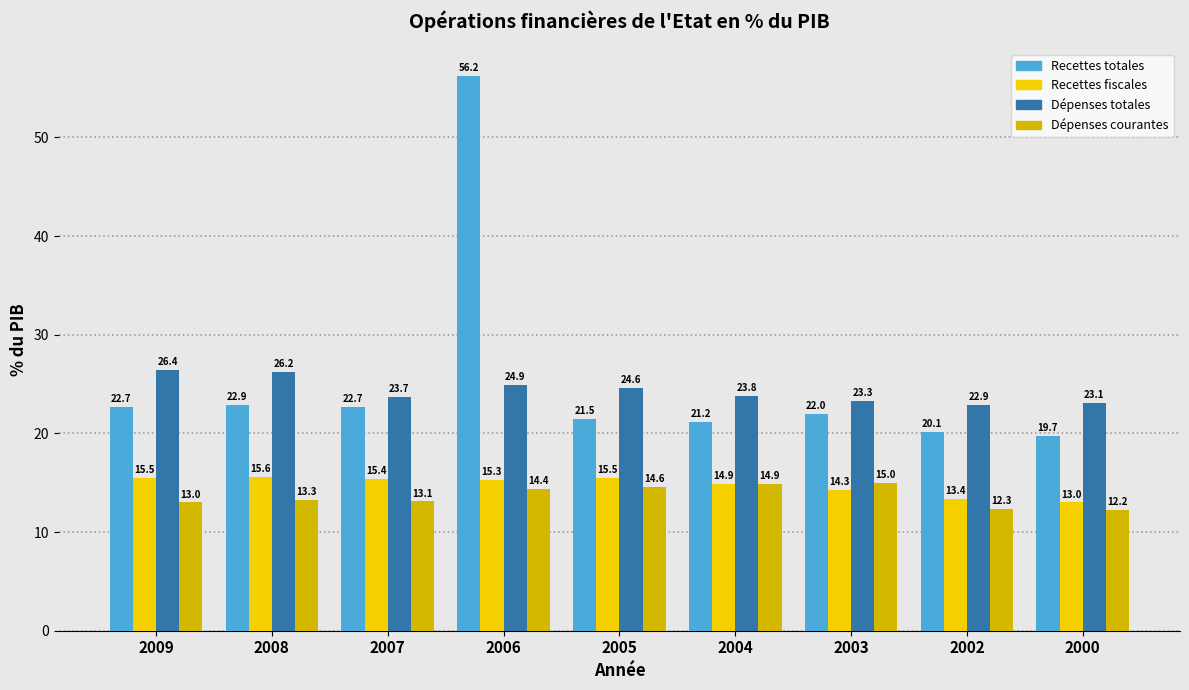

Reading left to right, extract all data points from this chart.

Recettes totales: 2009=22.7	2008=22.9	2007=22.7	2006=56.2	2005=21.5	2004=21.2	2003=22.0	2002=20.1	2000=19.7
Recettes fiscales: 2009=15.5	2008=15.6	2007=15.4	2006=15.3	2005=15.5	2004=14.9	2003=14.3	2002=13.4	2000=13.0
Dépenses totales: 2009=26.4	2008=26.2	2007=23.7	2006=24.9	2005=24.6	2004=23.8	2003=23.3	2002=22.9	2000=23.1
Dépenses courantes: 2009=13.0	2008=13.3	2007=13.1	2006=14.4	2005=14.6	2004=14.9	2003=15.0	2002=12.3	2000=12.2